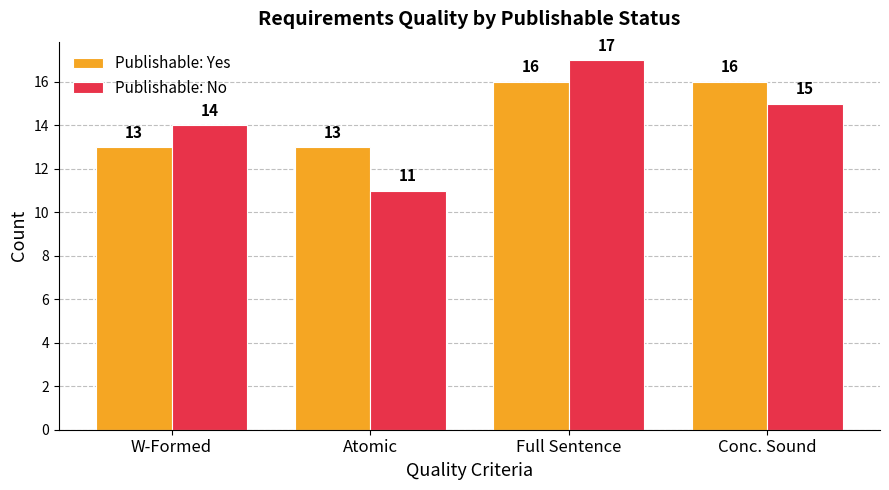

What is the total value across all series at Atomic?

24